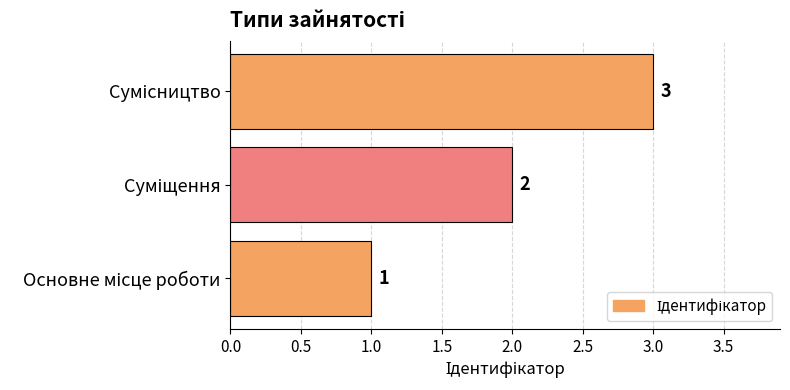

What is the maximum value shown in the chart?

3